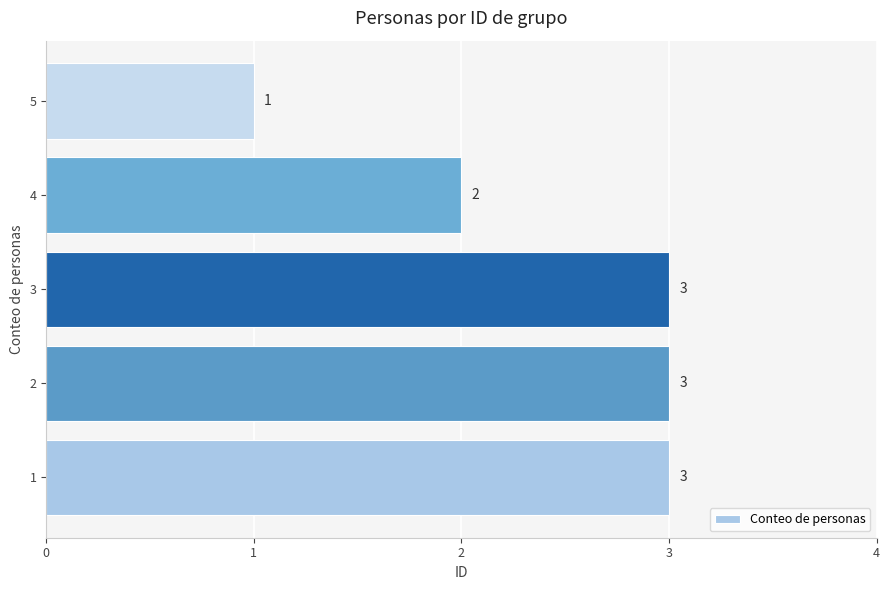

What is the ratio of the value at 1 to the value at 2?

1.0